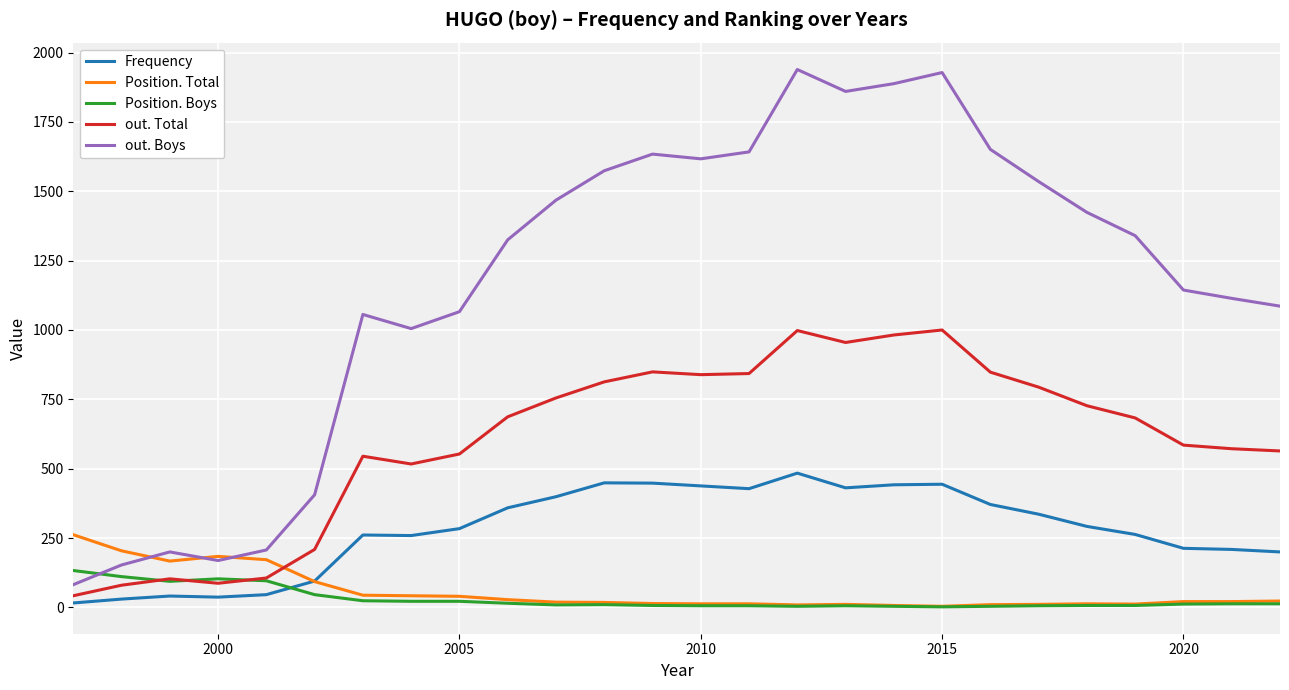

What is the highest value of the out. Boys series?

1939